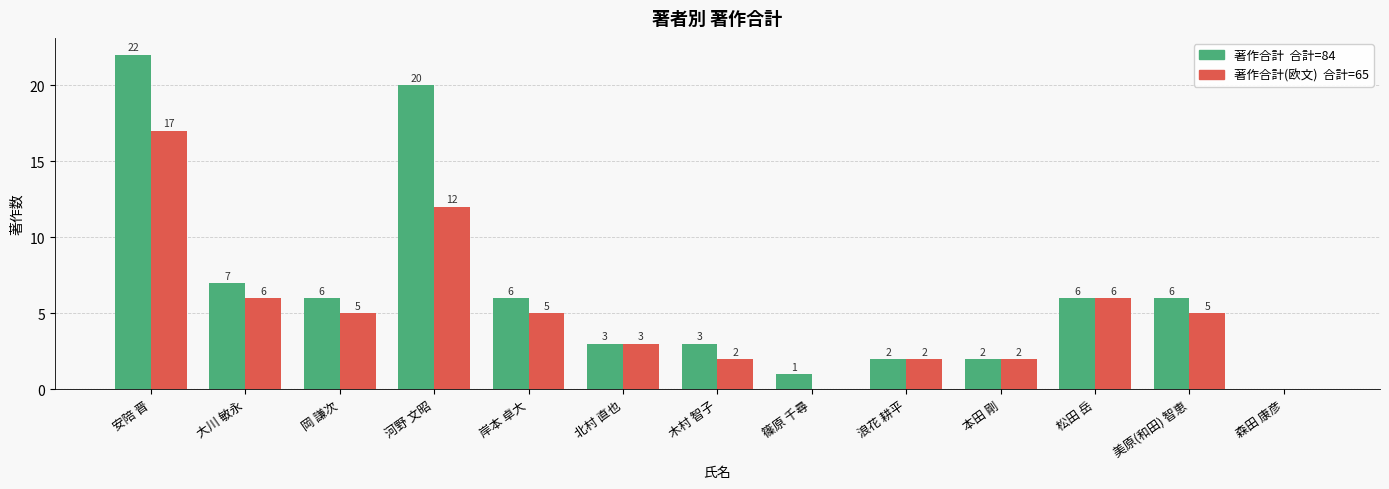

What is the total value across all series at 岡 謙次?

11